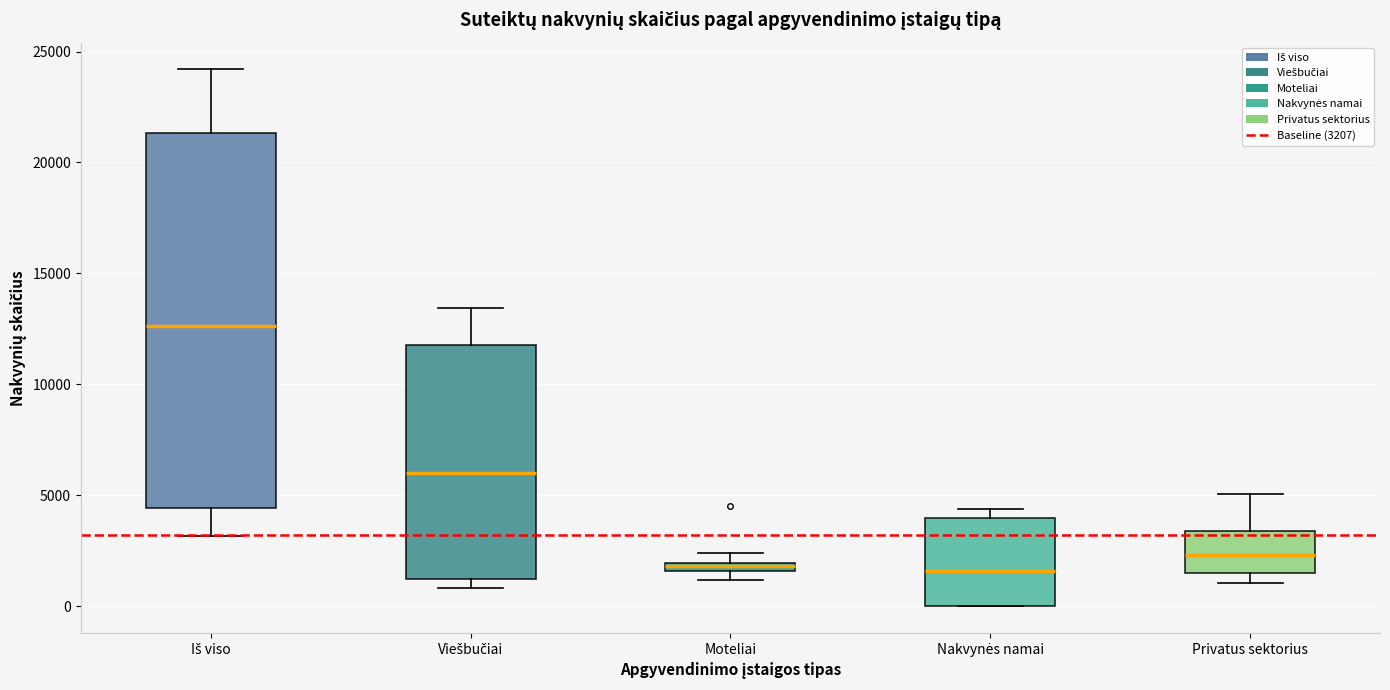

Where is the lower edge of the box for Privatus sektorius on the y-axis? The values are not printed on the chart, so give them approximately, as read against the axis.

1500